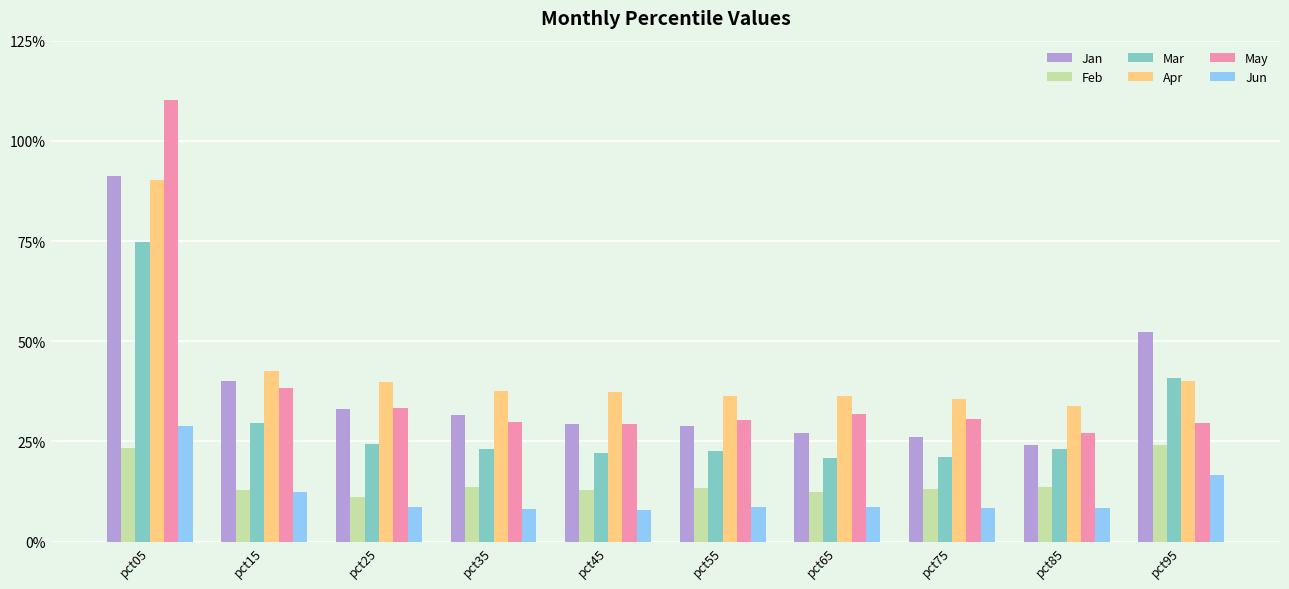

What is the difference between the second highest and minimum values in the Feb series?

0.1